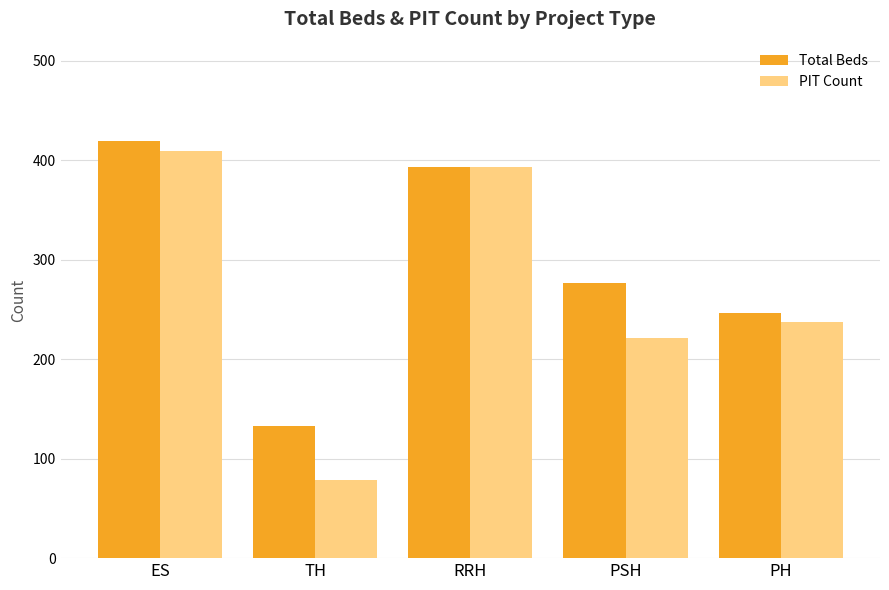

What is the sum of all PIT Count values?

1339